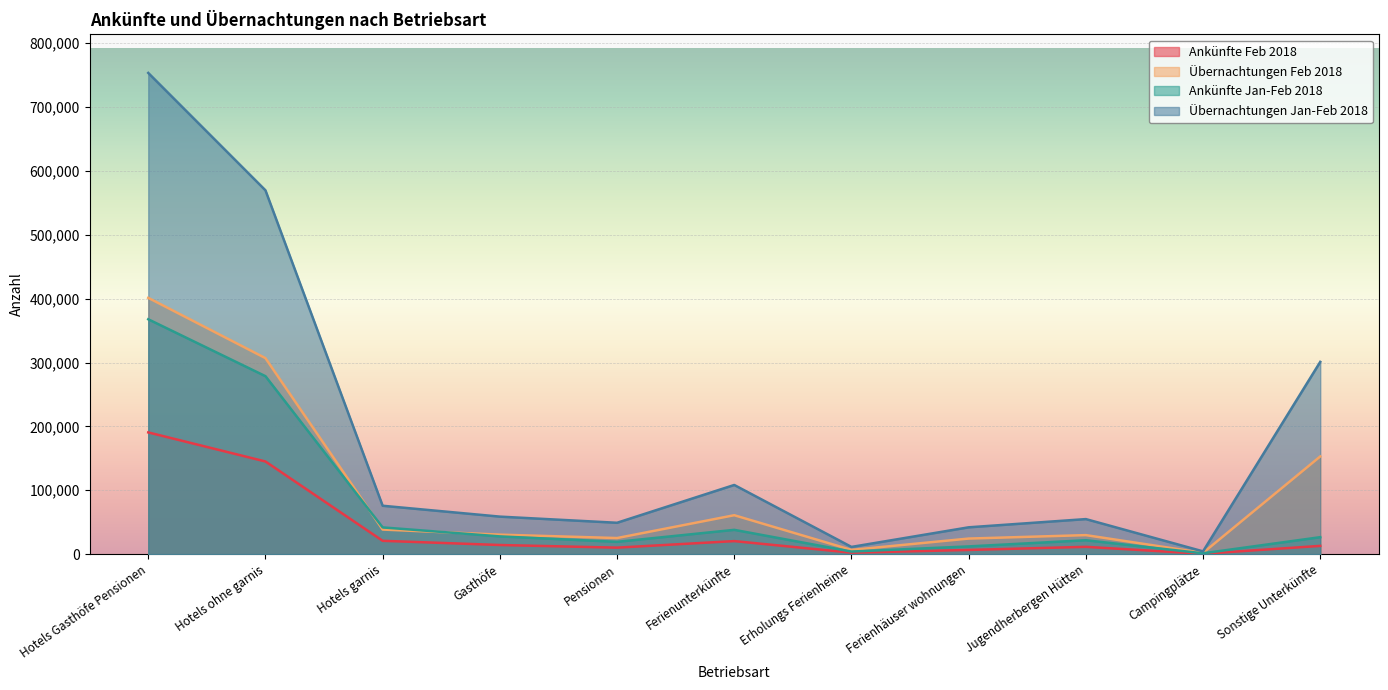

Which series changed the most between Ferienunterkünfte and Erholungs Ferienheime?

Übernachtungen Jan-Feb 2018